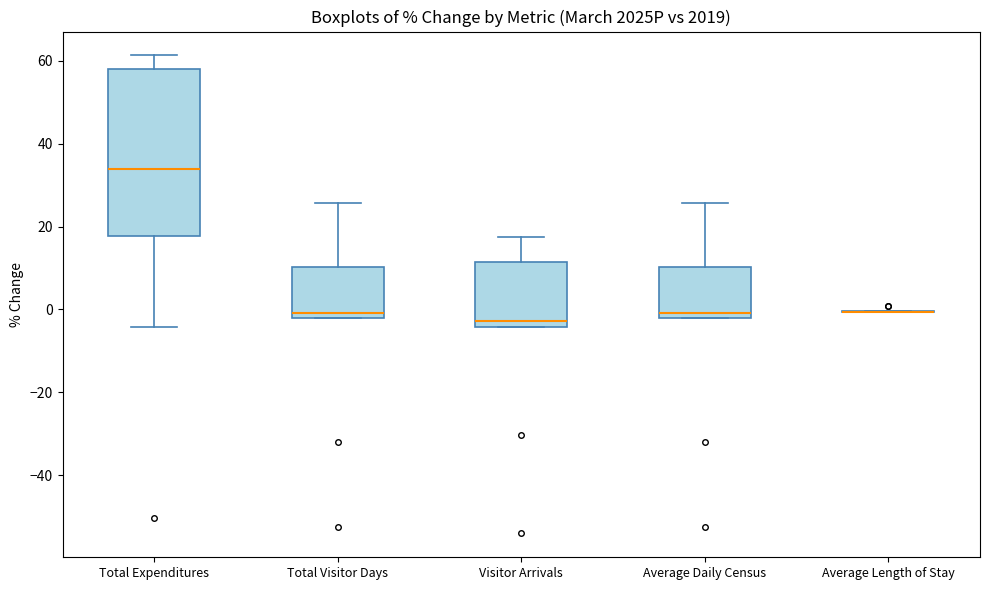

Reading left to right, transcribe this box plot: for each box, give where its median line is, the range the box spans, and where its two whiskers end, as read against the y-axis. The values are not printed on the chart, so give them approximately, as read against the axis.

Total Expenditures: median 34, box 18 to 58, whiskers -4 to 62
Total Visitor Days: median 0, box -2 to 10, whiskers -2 to 26
Visitor Arrivals: median -2, box -4 to 12, whiskers -4 to 18
Average Daily Census: median 0, box -2 to 10, whiskers -2 to 26
Average Length of Stay: box collapsed to a line at 0, whiskers 0 to 0